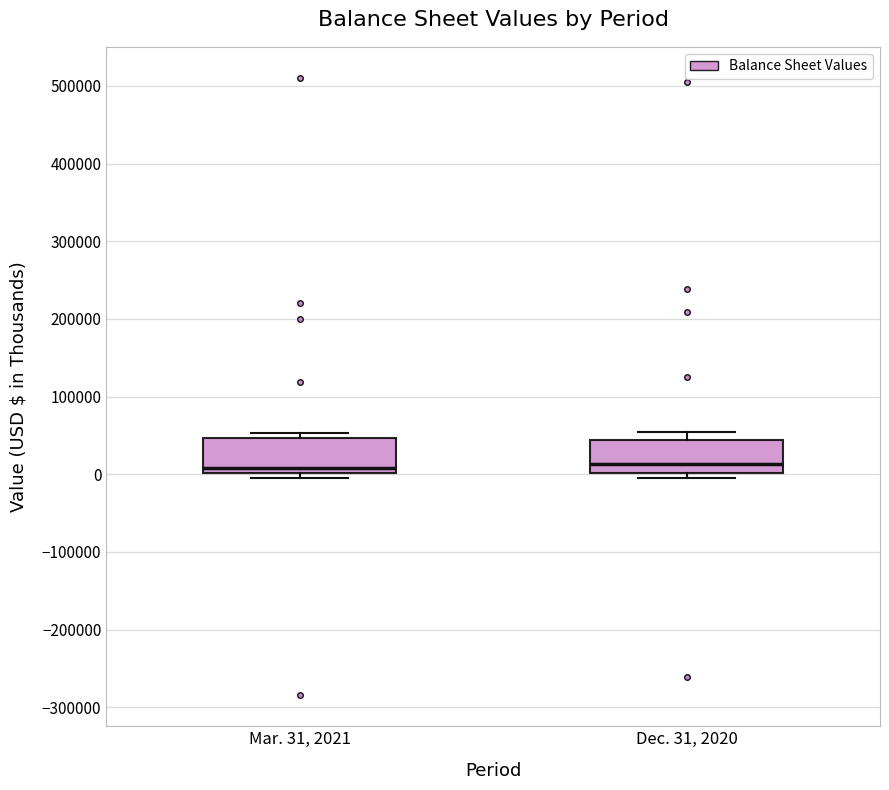

Where does the median line of the box for Dec. 31, 2020 sit on the y-axis? The values are not printed on the chart, so give them approximately, as read against the axis.

10000